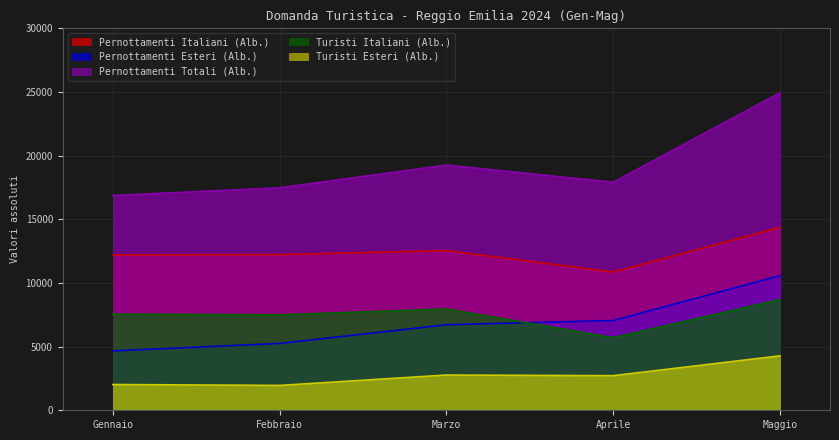

True or false: Pernottamenti Totali (Alb.) and Turisti Esteri (Alb.) intersect in this chart.

False